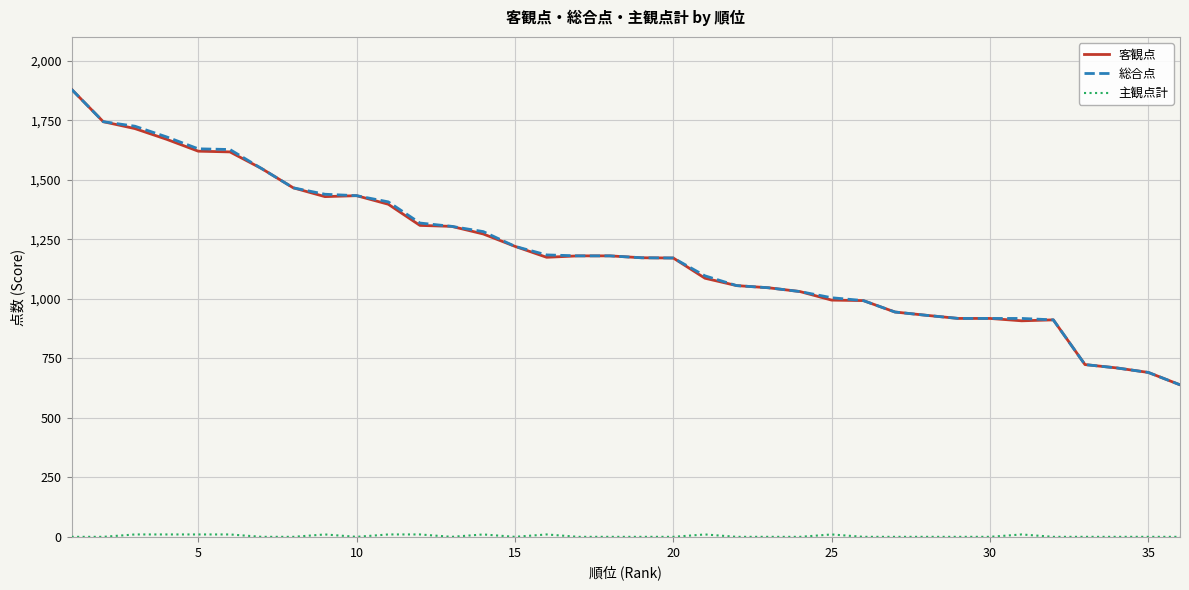

What is the maximum value for 総合点?

1881